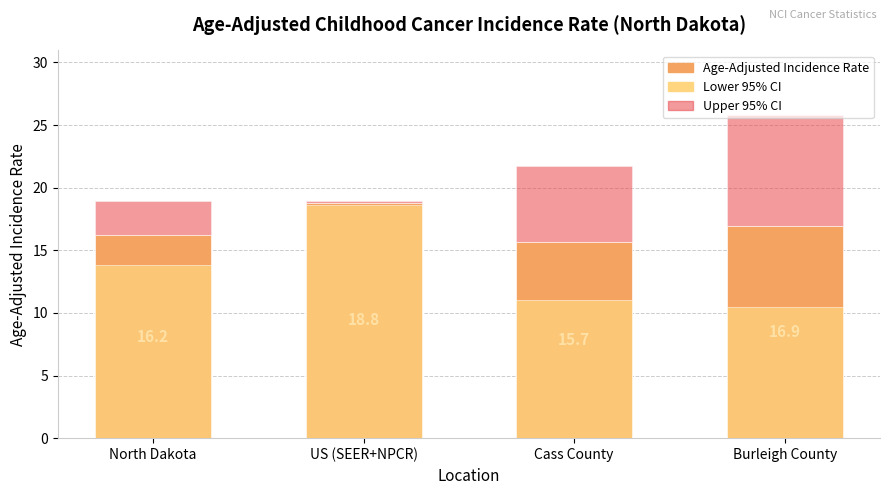

Reading left to right, transcribe all the data shown in this chart.

Age-Adjusted Incidence Rate: 16.2	18.8	15.7	16.9
Upper 95% CI: 18.9	18.9	21.7	25.8
Lower 95% CI: 13.8	18.6	11.0	10.5